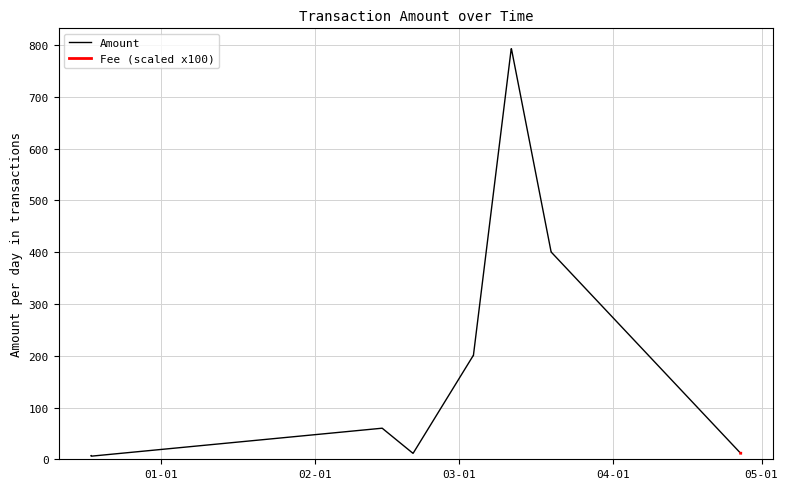

What is the ratio of the value at 2024-04-26 19:15:00 to the value at 2024-03-03 22:15:00?

0.1